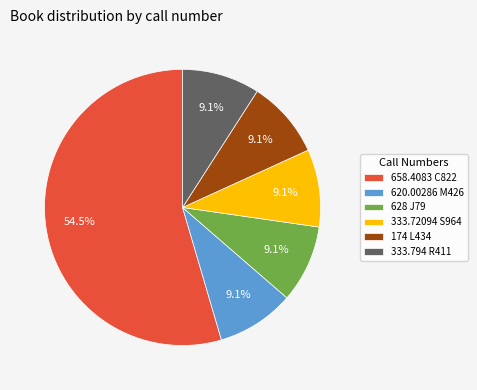

The 628 J79 slice represents 9% of the pie. True or false?

True